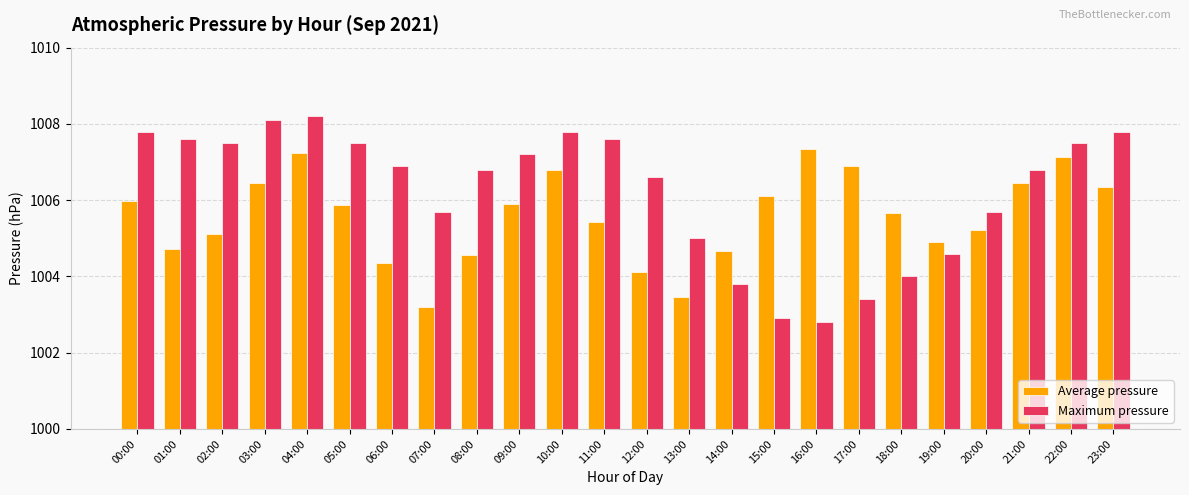

How many bars are there in total?

48